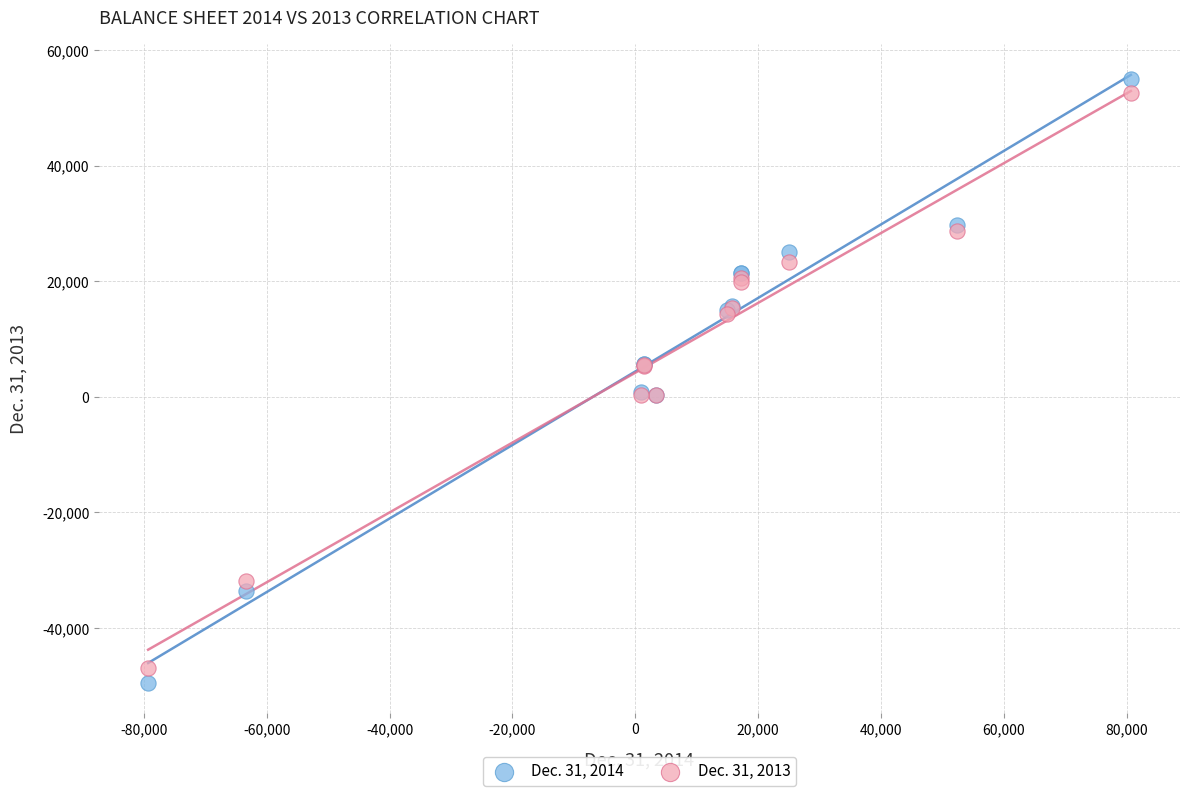

What are all the series names shown in the legend?

Dec. 31, 2014, Dec. 31, 2013